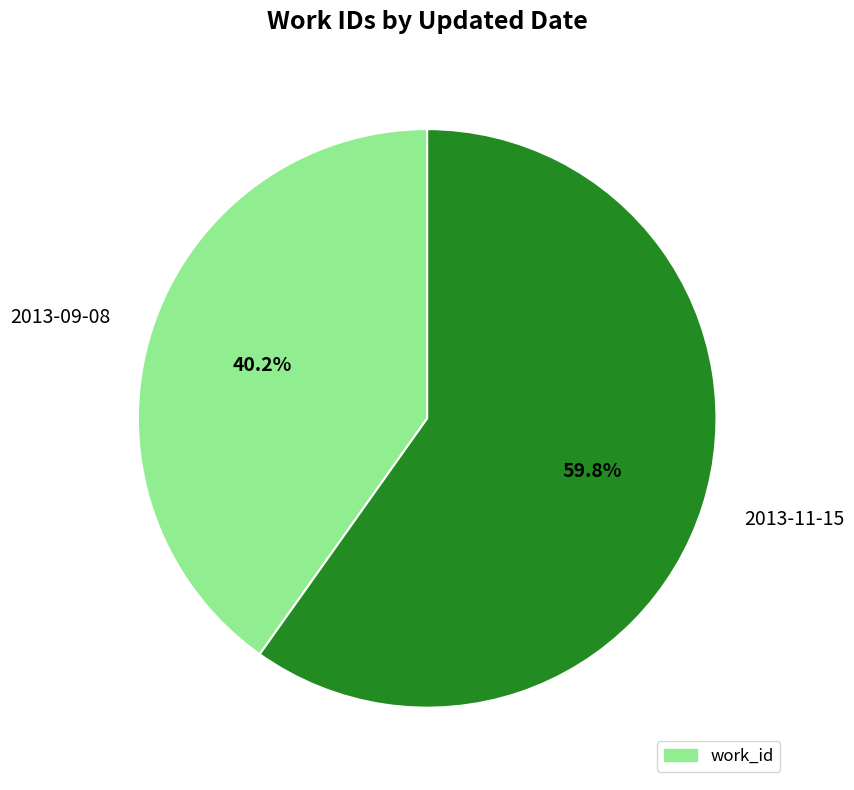

What percentage is the 2013-11-15 slice, to the nearest percent?

60%